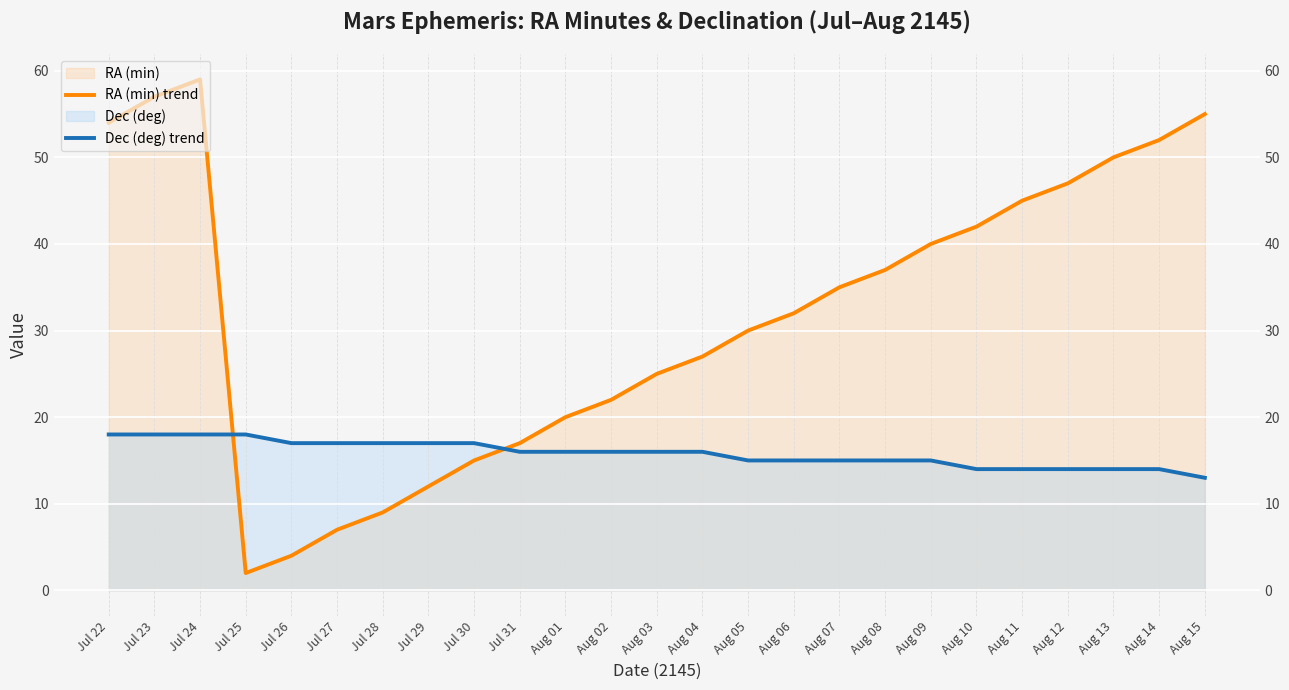

What is the sum of all Dec (deg) trend values?

395